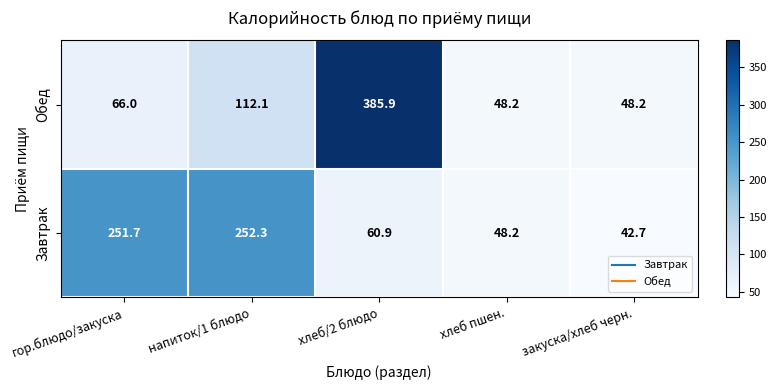

What is the difference between the Завтрак values at закуска/хлеб черн. and напиток/1 блюдо?

209.6